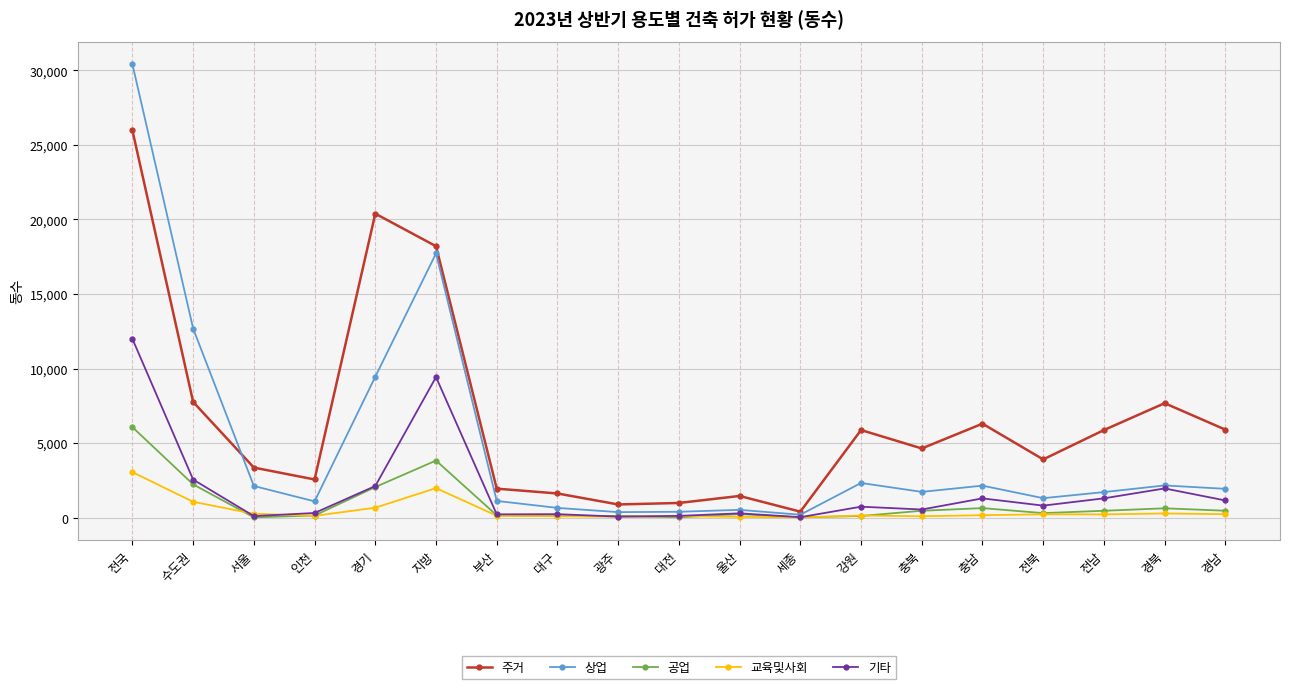

What are all the series names shown in the legend?

주거, 상업, 공업, 교육및사회, 기타